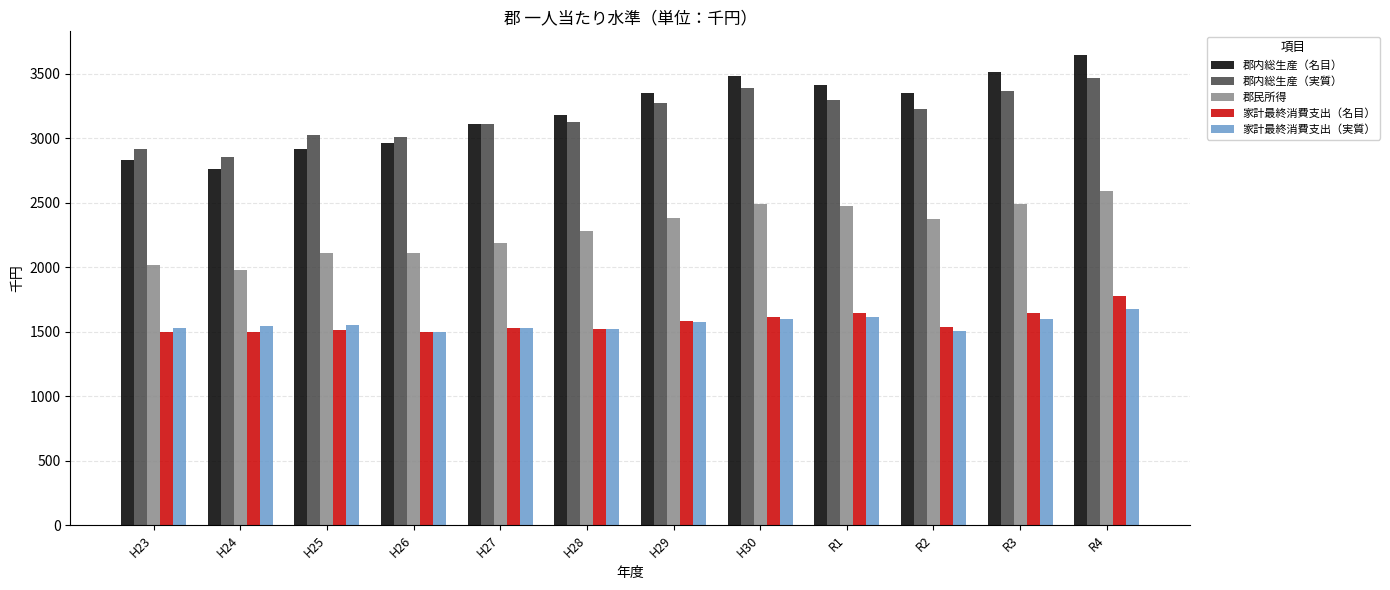

What is the sum of all 家計最終消費支出（実質） values?

18731.1